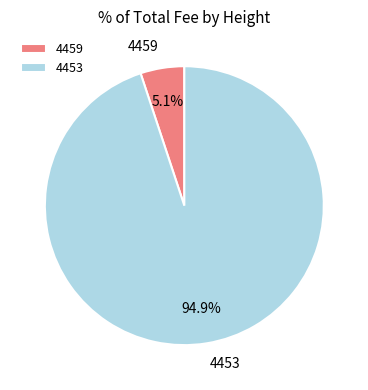

How many segments does this pie chart have?

2